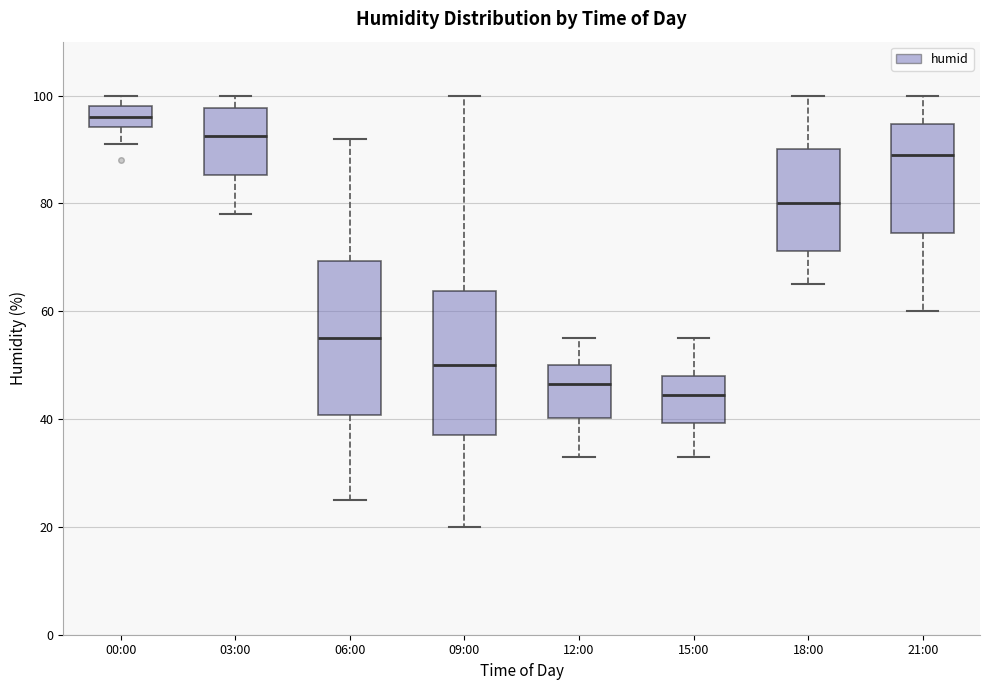

Reading left to right, transcribe this box plot: for each box, give where its median line is, the range the box spans, and where its two whiskers end, as read against the y-axis. The values are not printed on the chart, so give them approximately, as read against the axis.

00:00: median 96, box 94 to 98, whiskers 92 to 100
03:00: median 92, box 86 to 98, whiskers 78 to 100
06:00: median 56, box 40 to 70, whiskers 26 to 92
09:00: median 50, box 38 to 64, whiskers 20 to 100
12:00: median 46, box 40 to 50, whiskers 34 to 56
15:00: median 44, box 40 to 48, whiskers 34 to 56
18:00: median 80, box 72 to 90, whiskers 66 to 100
21:00: median 90, box 74 to 94, whiskers 60 to 100